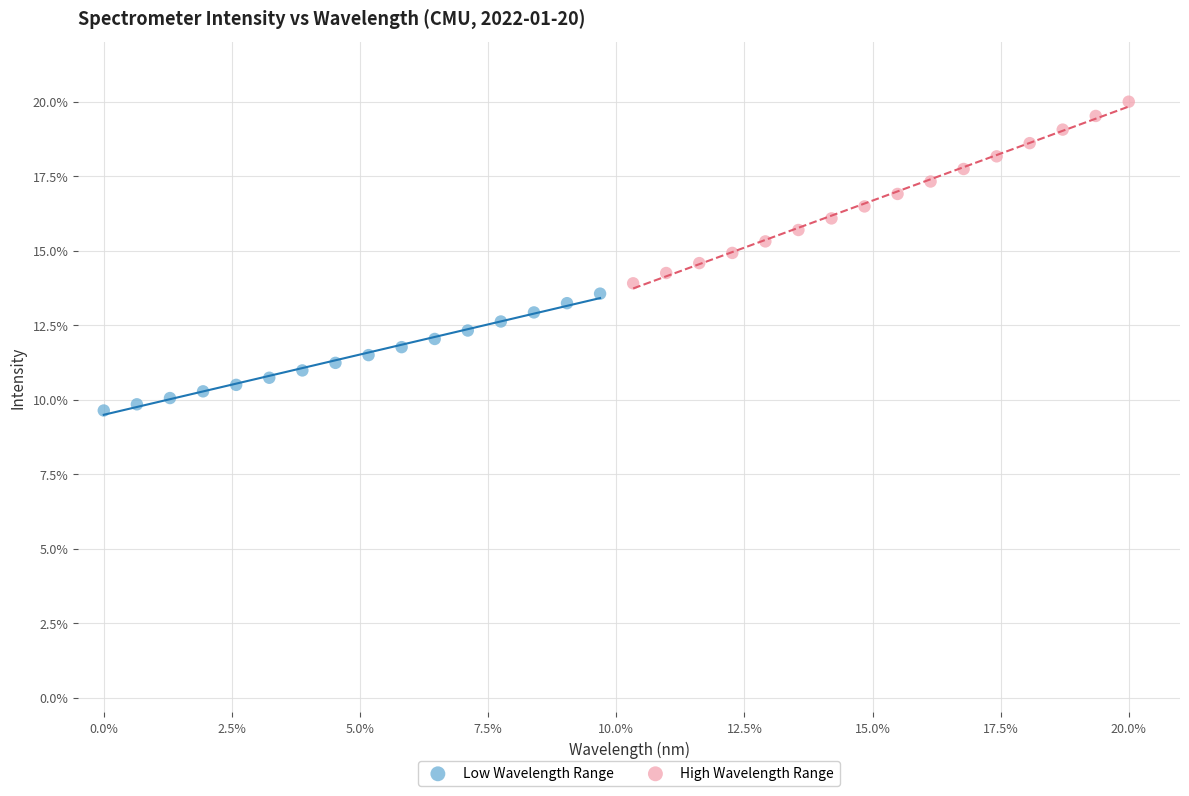

Which series reaches the maximum Y coordinate?

High Wavelength Range